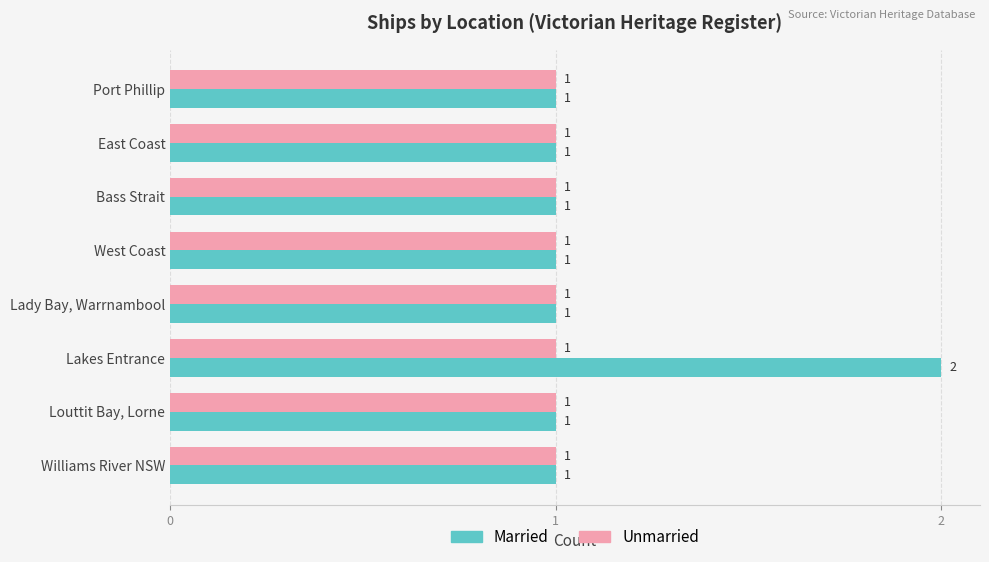

How many values in the Married series exceed 1?

1